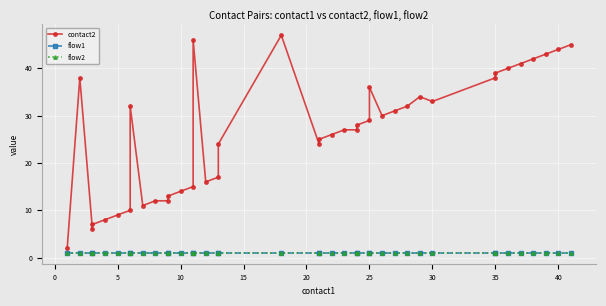

True or false: flow2 and flow1 intersect in this chart.

False